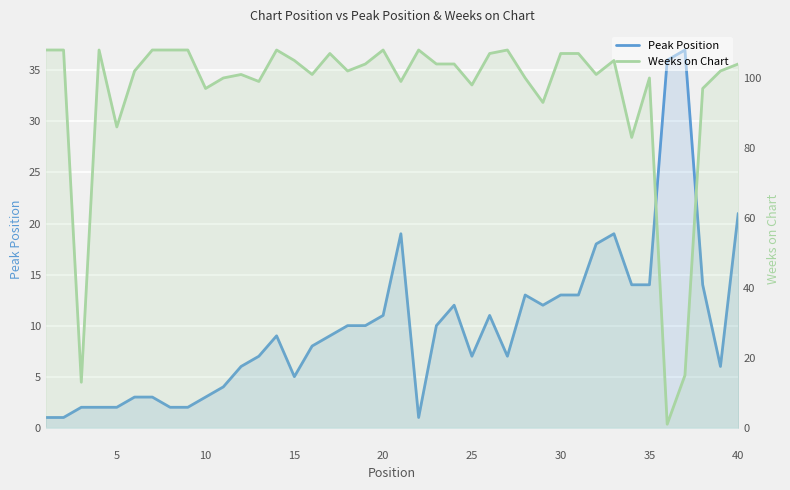

List the series in order of their peak value, lowest first.

Peak Position, Weeks on Chart